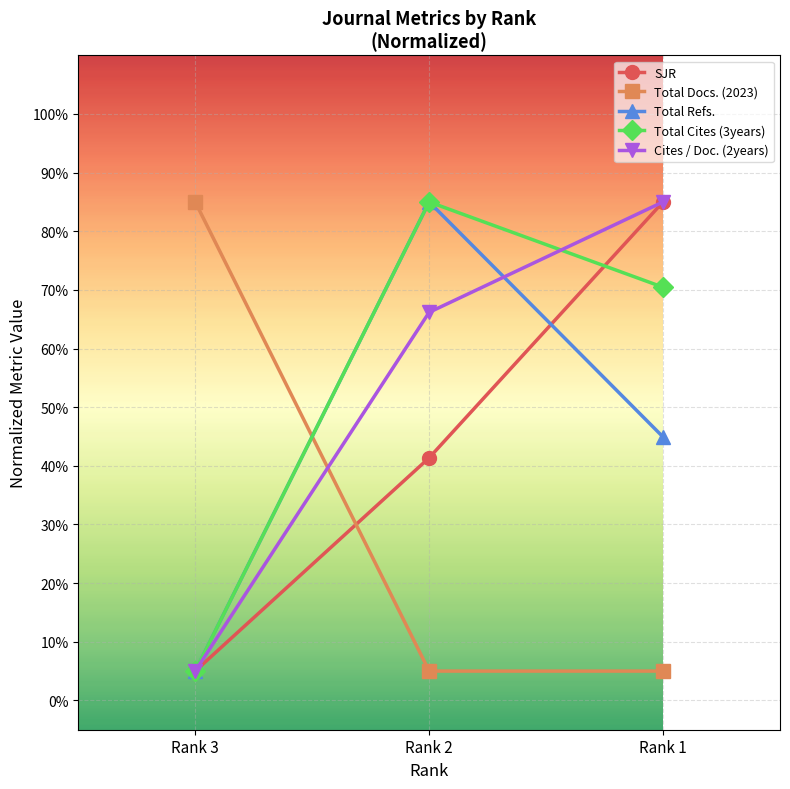

List the labels in order of Cites / Doc. (2years) value, smallest first.

Rank 3, Rank 2, Rank 1